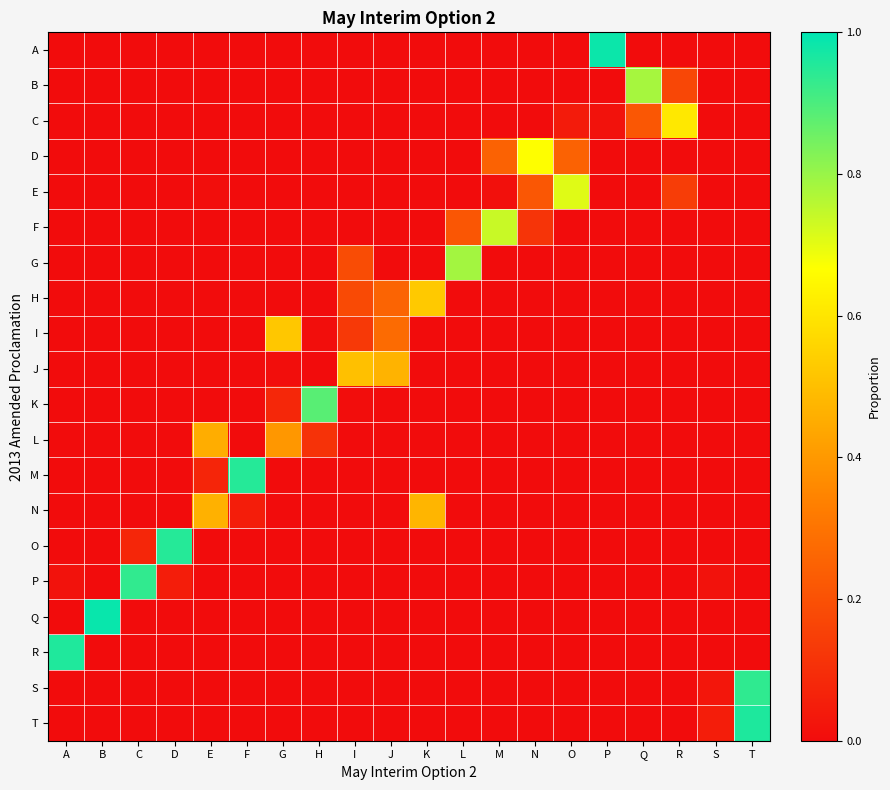

At how many categories does at least one series exceed 0?

20